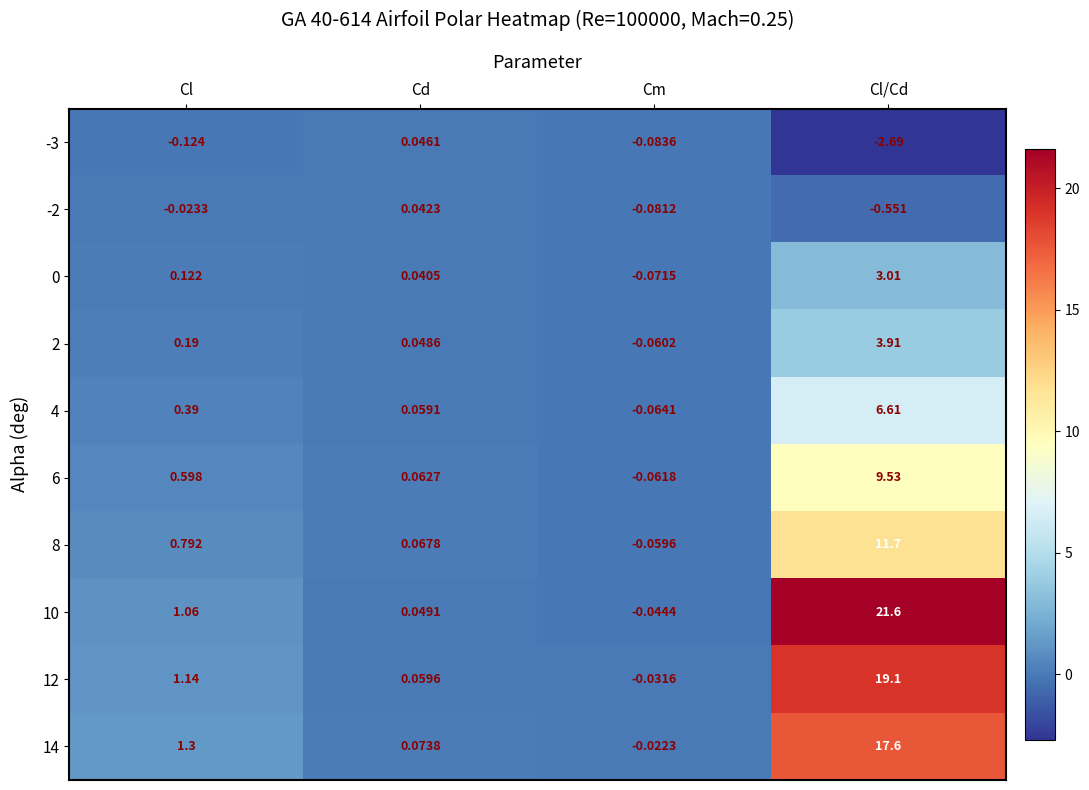

Which category has the highest value in the -3 series?

Cd